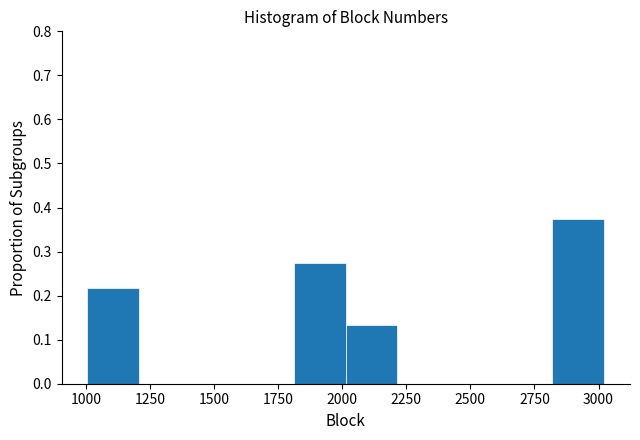

Reading left to right, transcribe this chart: for each bar, give the range it covers on the x-axis and its height. Neither the bar edges nor the heights are printed on the chart, so give them approximately, as read against the axes.

1000 to 1200: 0.22
1200 to 1400: 0
1400 to 1600: 0
1600 to 1800: 0
1800 to 2000: 0.28
2000 to 2200: 0.13
2200 to 2400: 0
2400 to 2600: 0
2600 to 2800: 0
2800 to 3000: 0.38